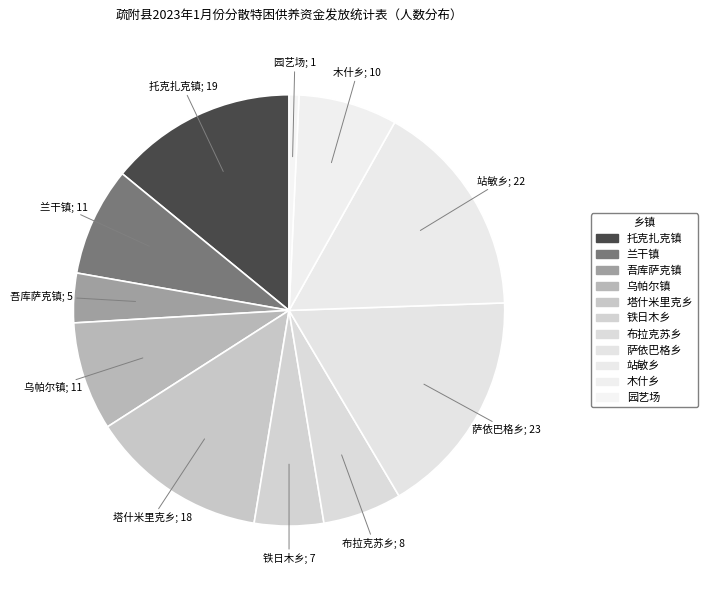

How many slices are in this pie chart?

11